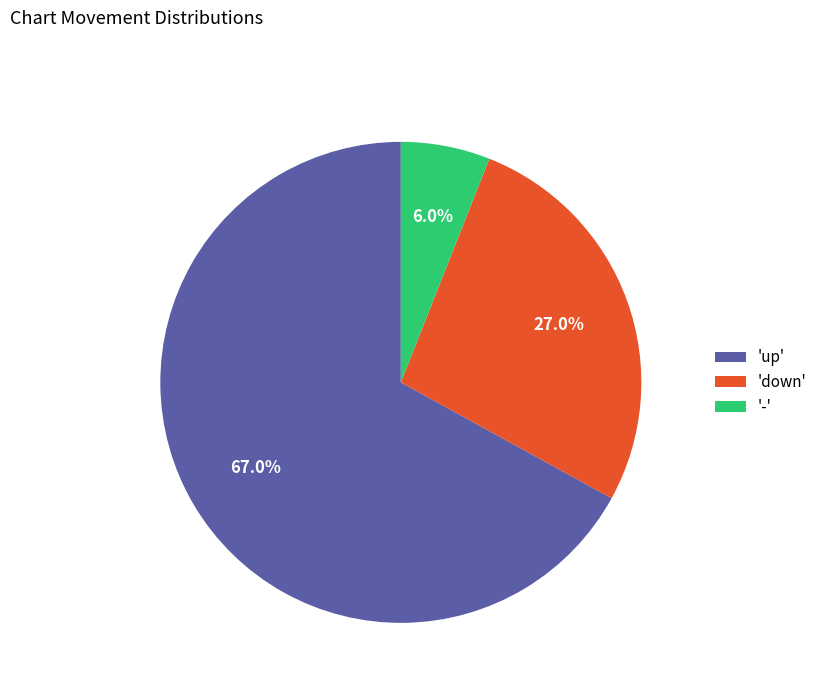

How much of the chart is everything except '-'?

94.0%